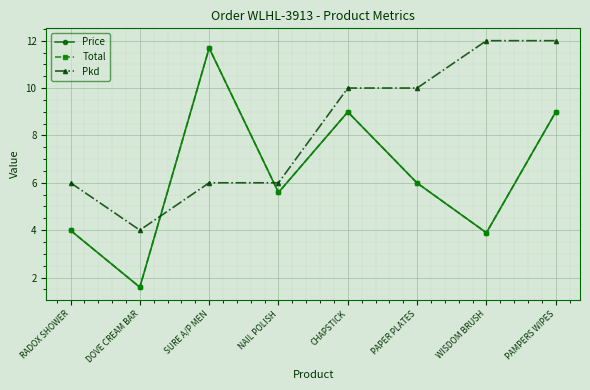

At which category does Total reach its first local peak?

SURE A/P MEN